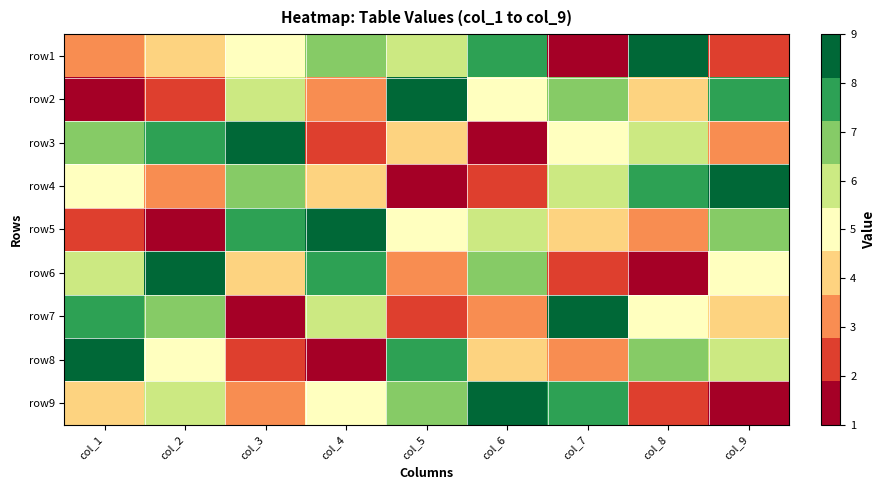

Which label corresponds to the smallest value in the chart?

col_7